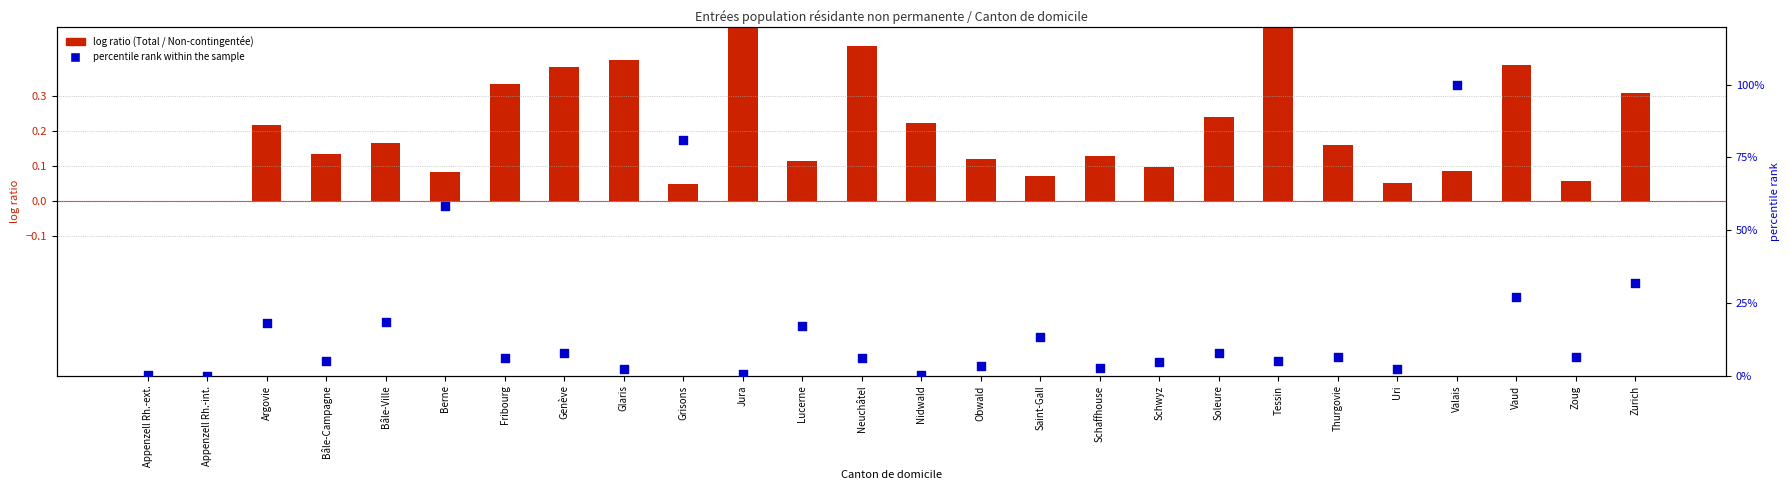

At how many categories does at least one series exceed 35?

3